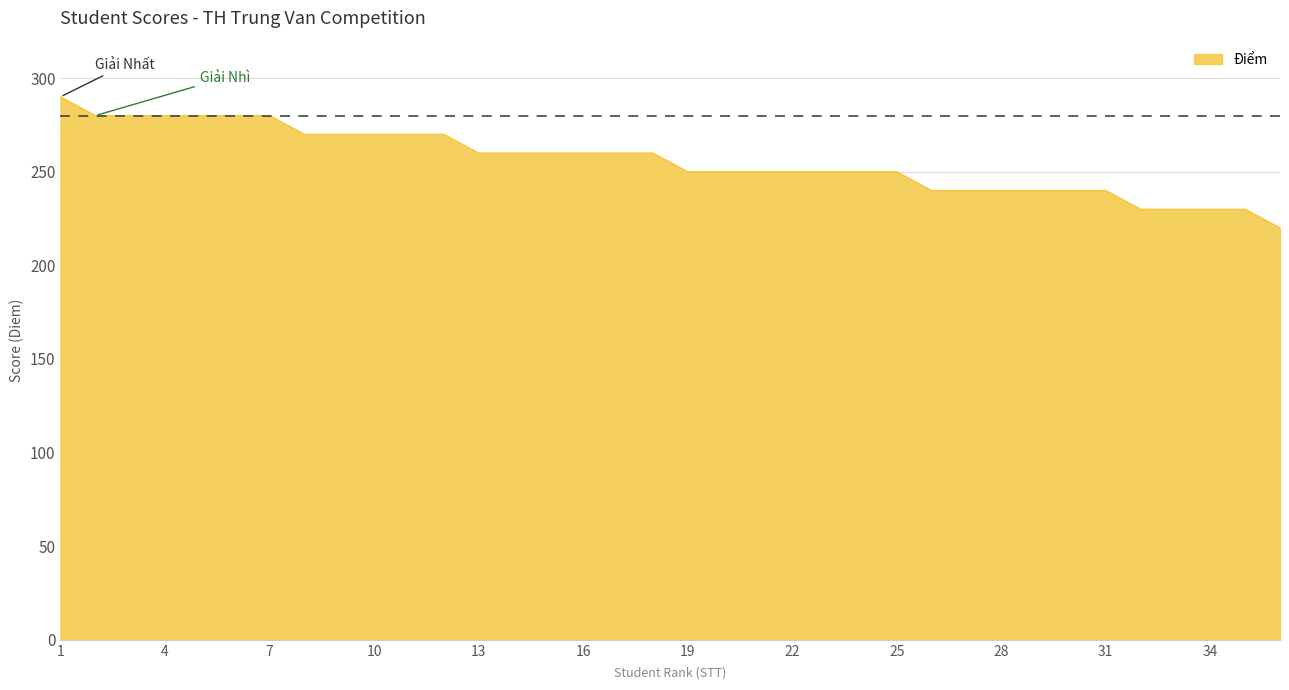

What is the difference between the maximum and minimum values?

70